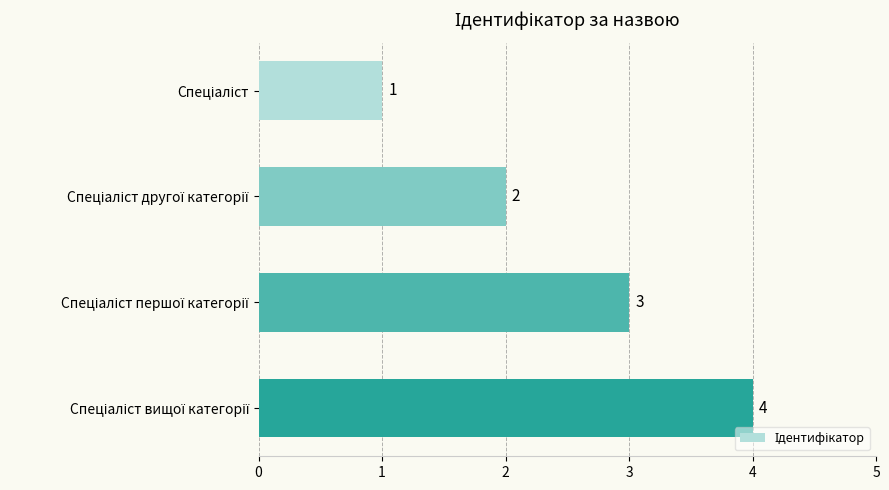

What is the difference between the maximum and minimum values?

3